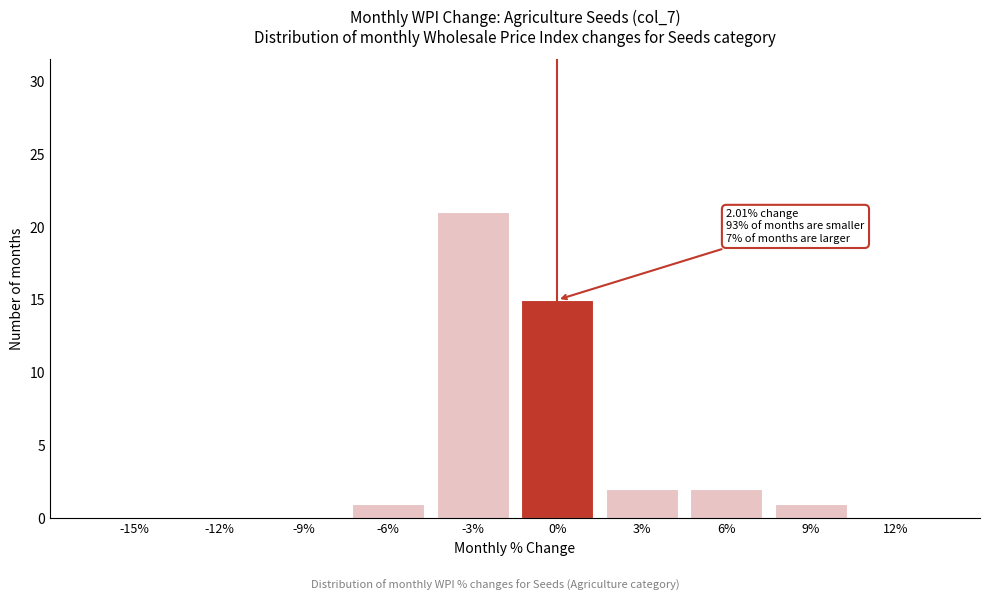

Reading left to right, what are all the values shown in this chart?

-15%=0	-12%=0	-9%=0	-6%=1	-3%=21	0%=15	3%=2	6%=2	9%=1	12%=0